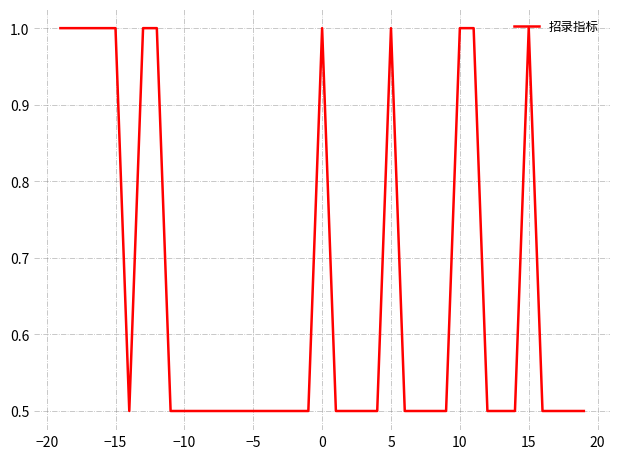

Reading left to right, extract all data points from this chart.

1.0	1.0	1.0	1.0	1.0	0.5	1.0	1.0	0.5	0.5	0.5	0.5	0.5	0.5	0.5	0.5	0.5	0.5	0.5	1.0	0.5	0.5	0.5	0.5	1.0	0.5	0.5	0.5	0.5	1.0	1.0	0.5	0.5	0.5	1.0	0.5	0.5	0.5	0.5